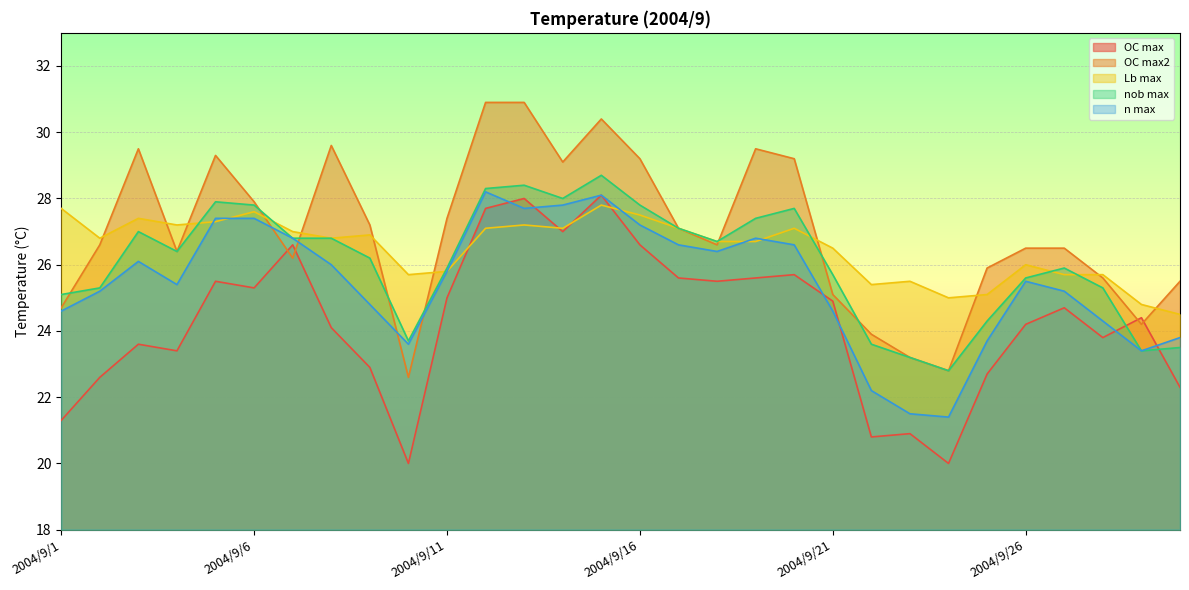

What are all the series names shown in the legend?

OC max, OC max2, Lb max, nob max, n max